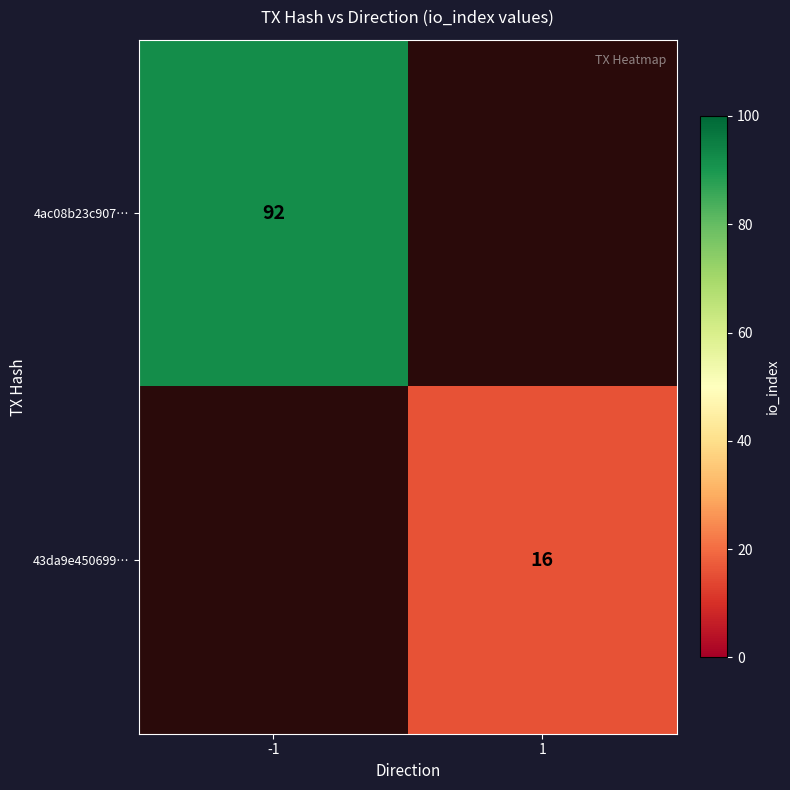

Is it true that 4ac08b23c907… equals 92 at -1?

True